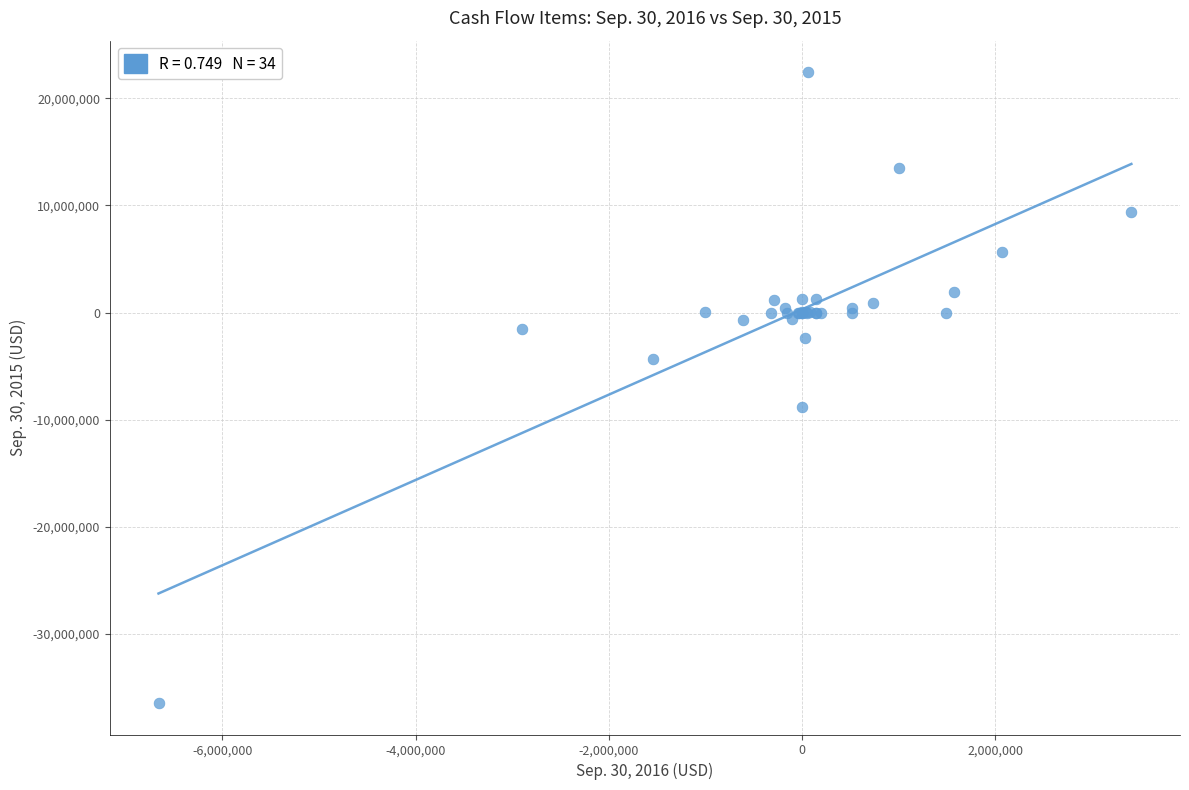

What Y value in the scatter plot is closest to -7009122?

-8859011